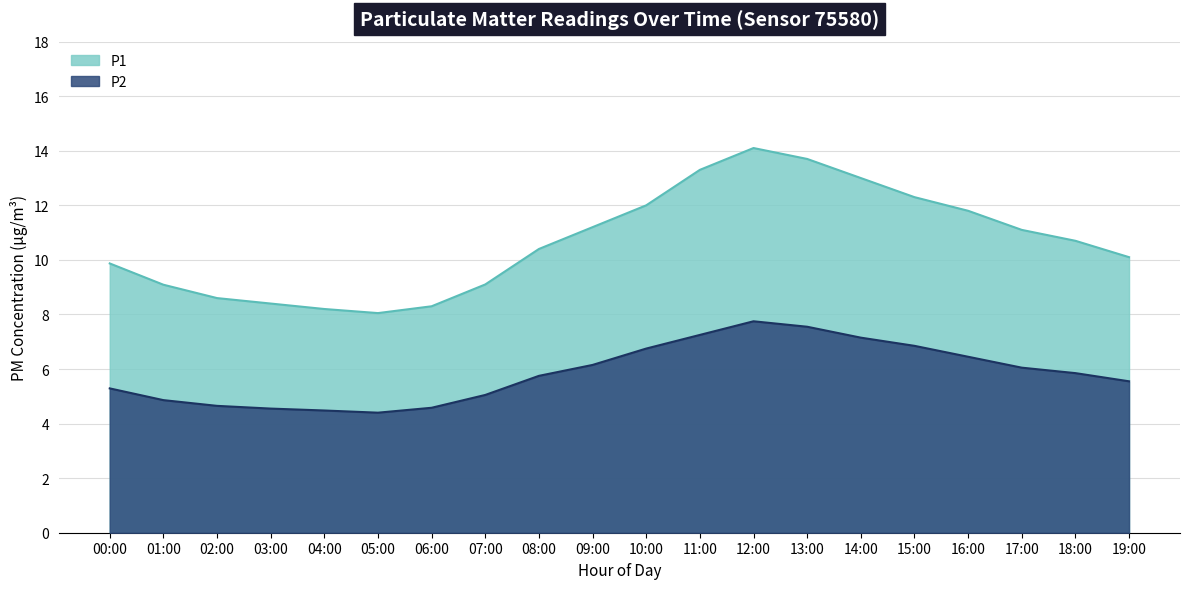

Reading left to right, extract all data points from this chart.

P1: 9.9	9.1	8.6	8.4	8.2	8.1	8.3	9.1	10.4	11.2	12.0	13.3	14.1	13.7	13.0	12.3	11.8	11.1	10.7	10.1
P2: 5.3	4.9	4.7	4.5	4.5	4.4	4.6	5.0	5.8	6.2	6.8	7.2	7.8	7.5	7.2	6.8	6.5	6.0	5.8	5.5